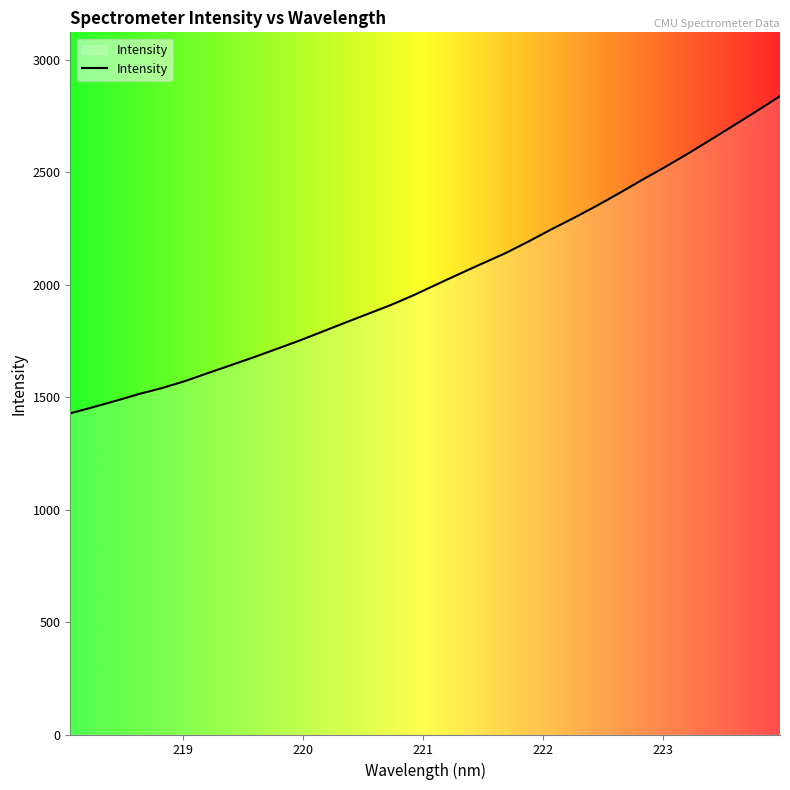

What is the maximum value shown in the chart?

2838.3